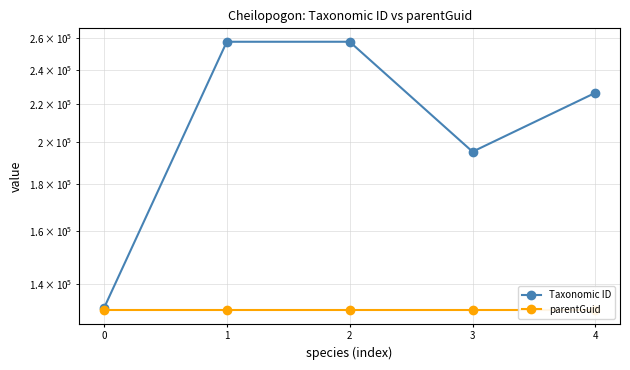

List the labels in order of parentGuid value, smallest first.

0, 1, 2, 3, 4